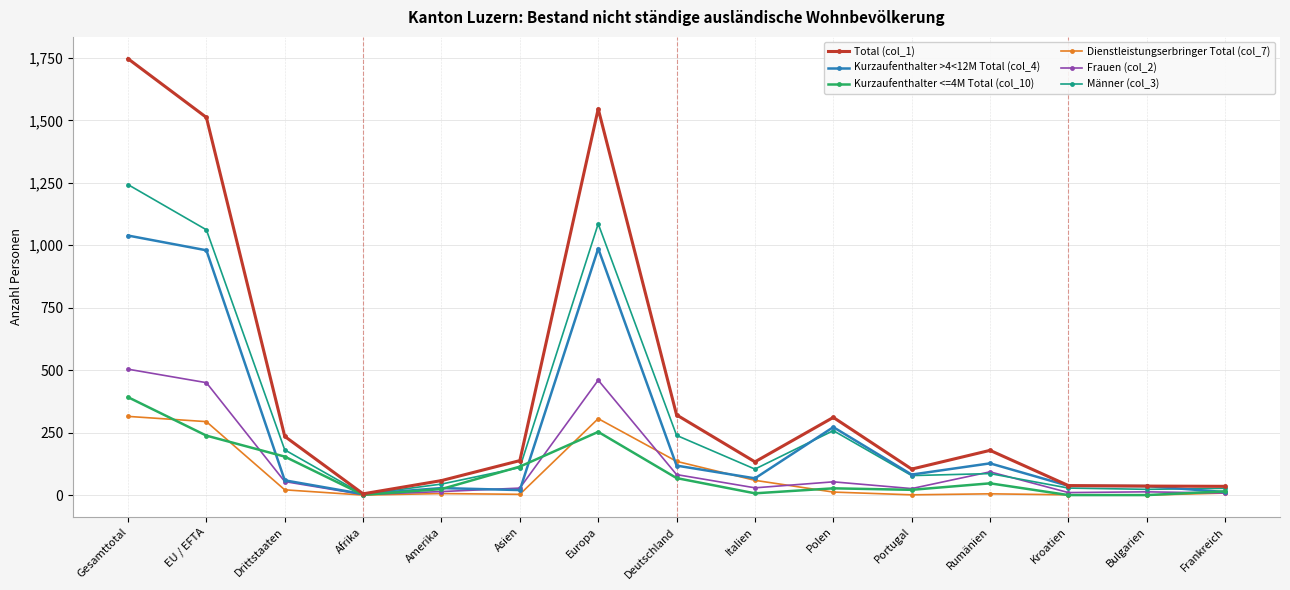

How many distinct data groups are displayed?

6